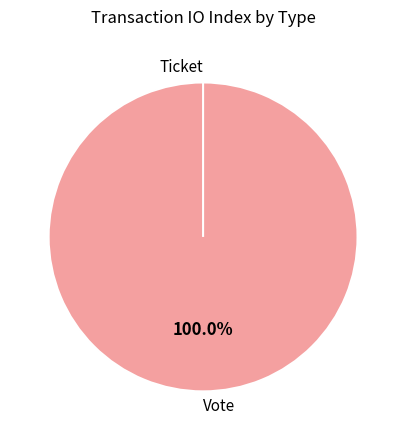

To the nearest percent, what is the difference between the largest and smallest slice percentages?

100%